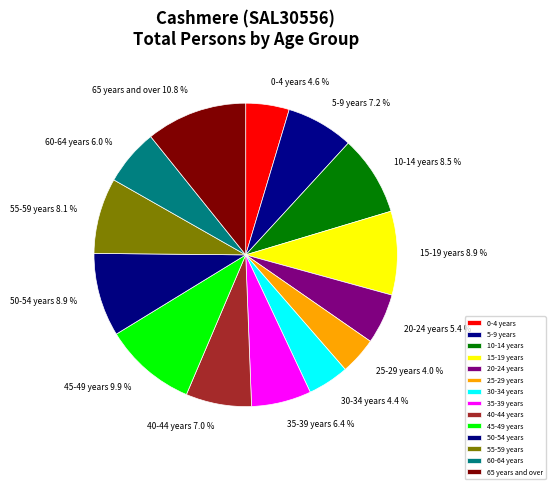

The 30-34 years slice represents 17% of the pie. True or false?

False